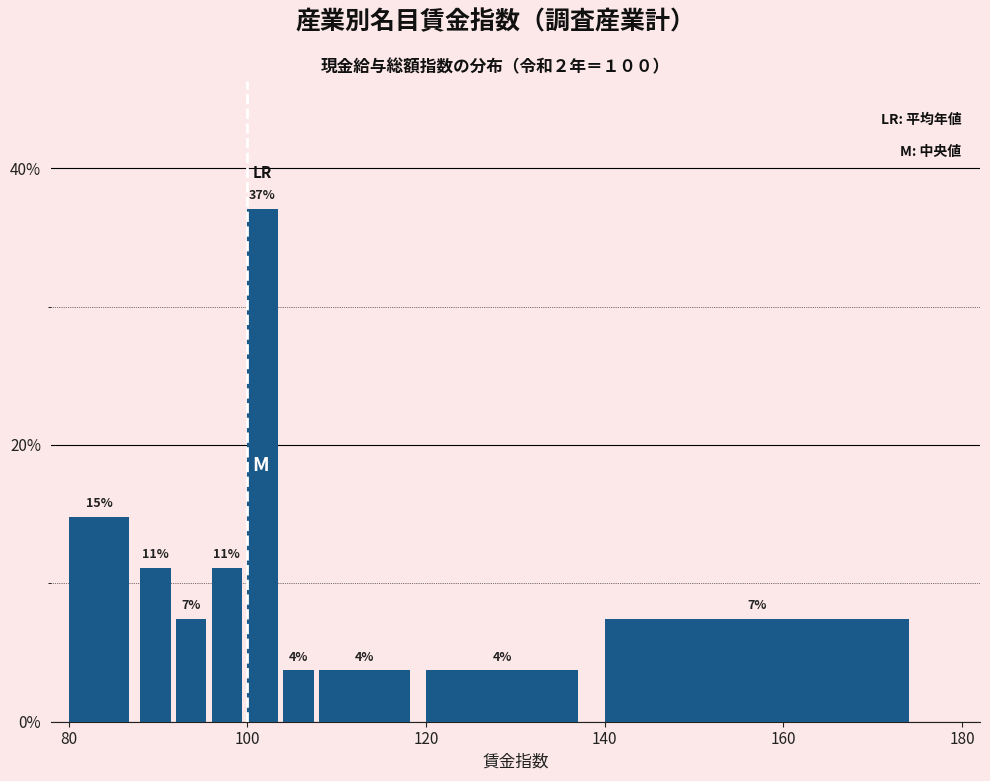

Around what value on the x-axis is the tallest bar? Give the approximate position of its centre, as read against the axis.

102